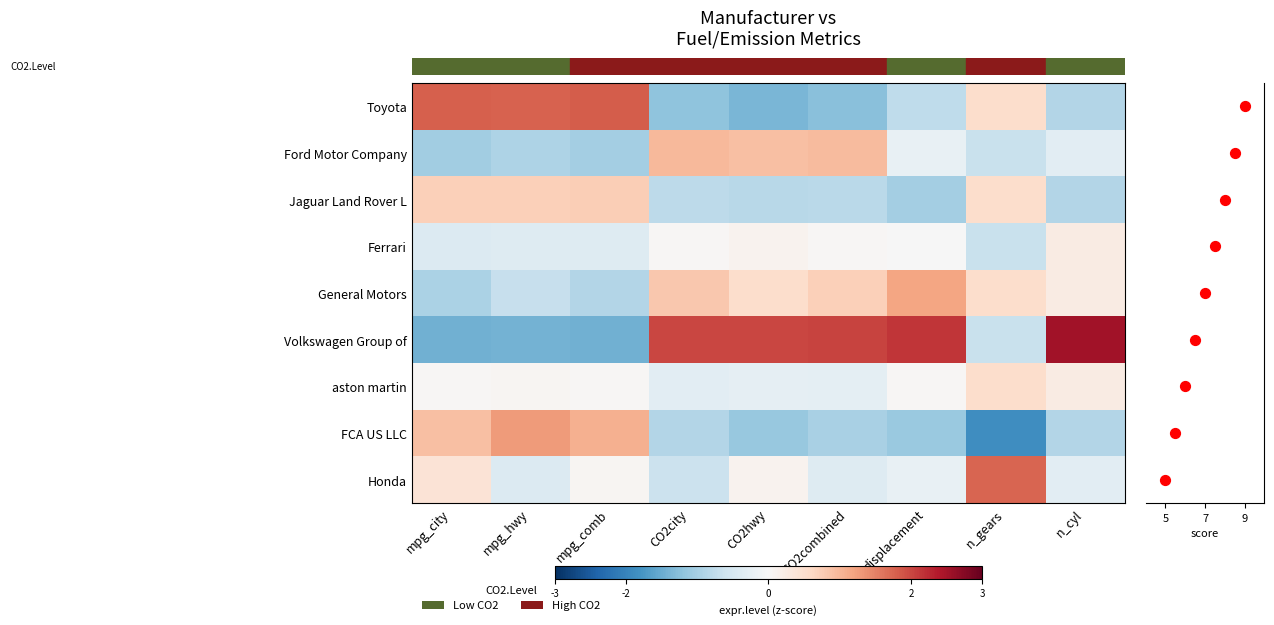

Which category has the lowest value across all series?

n_gears